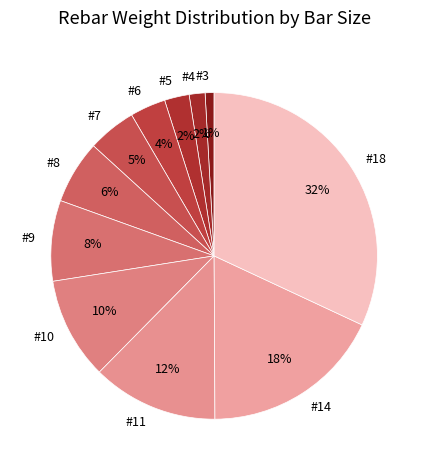

How many segments does this pie chart have?

11